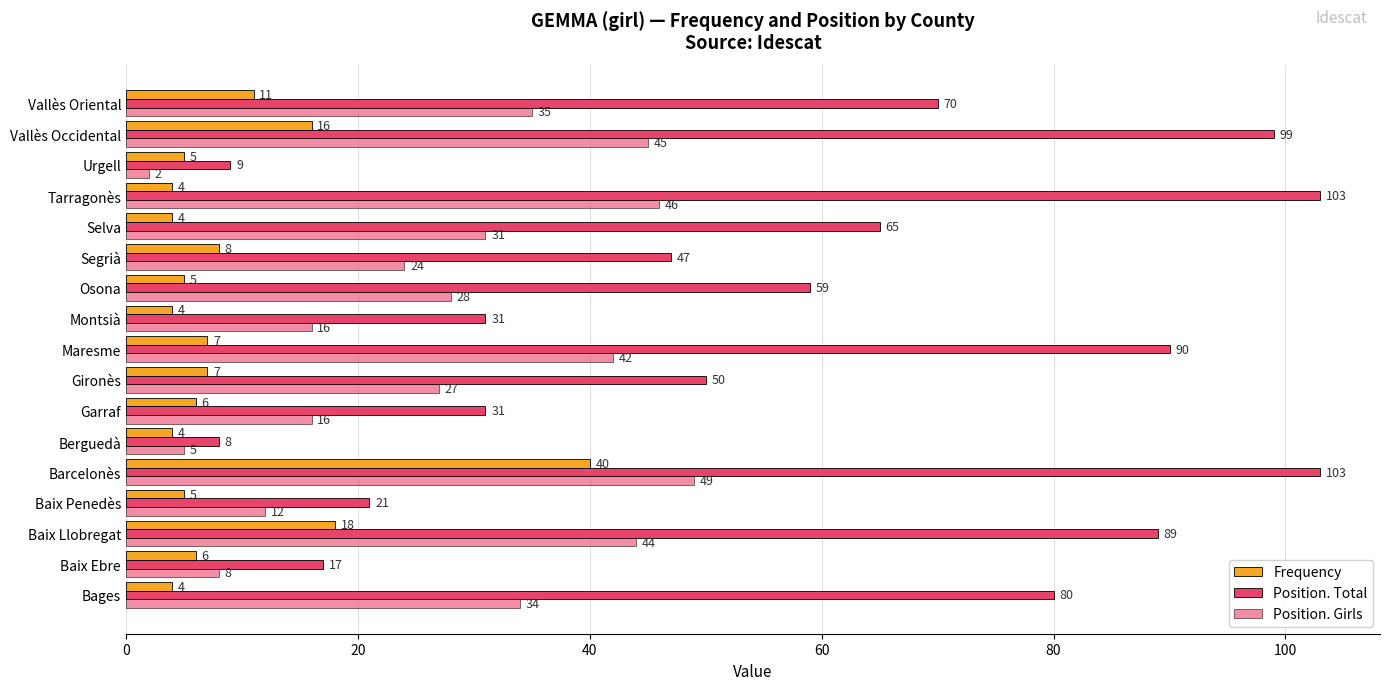

How many data points does each series have?

17